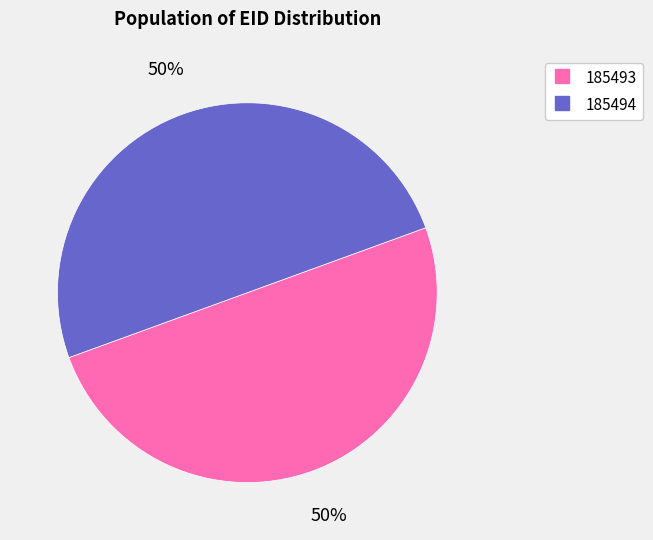

To the nearest percent, what percentage of the pie is 185494?

50%